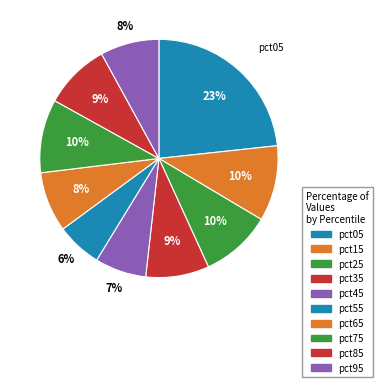

The pct35 slice represents 9% of the pie. True or false?

True